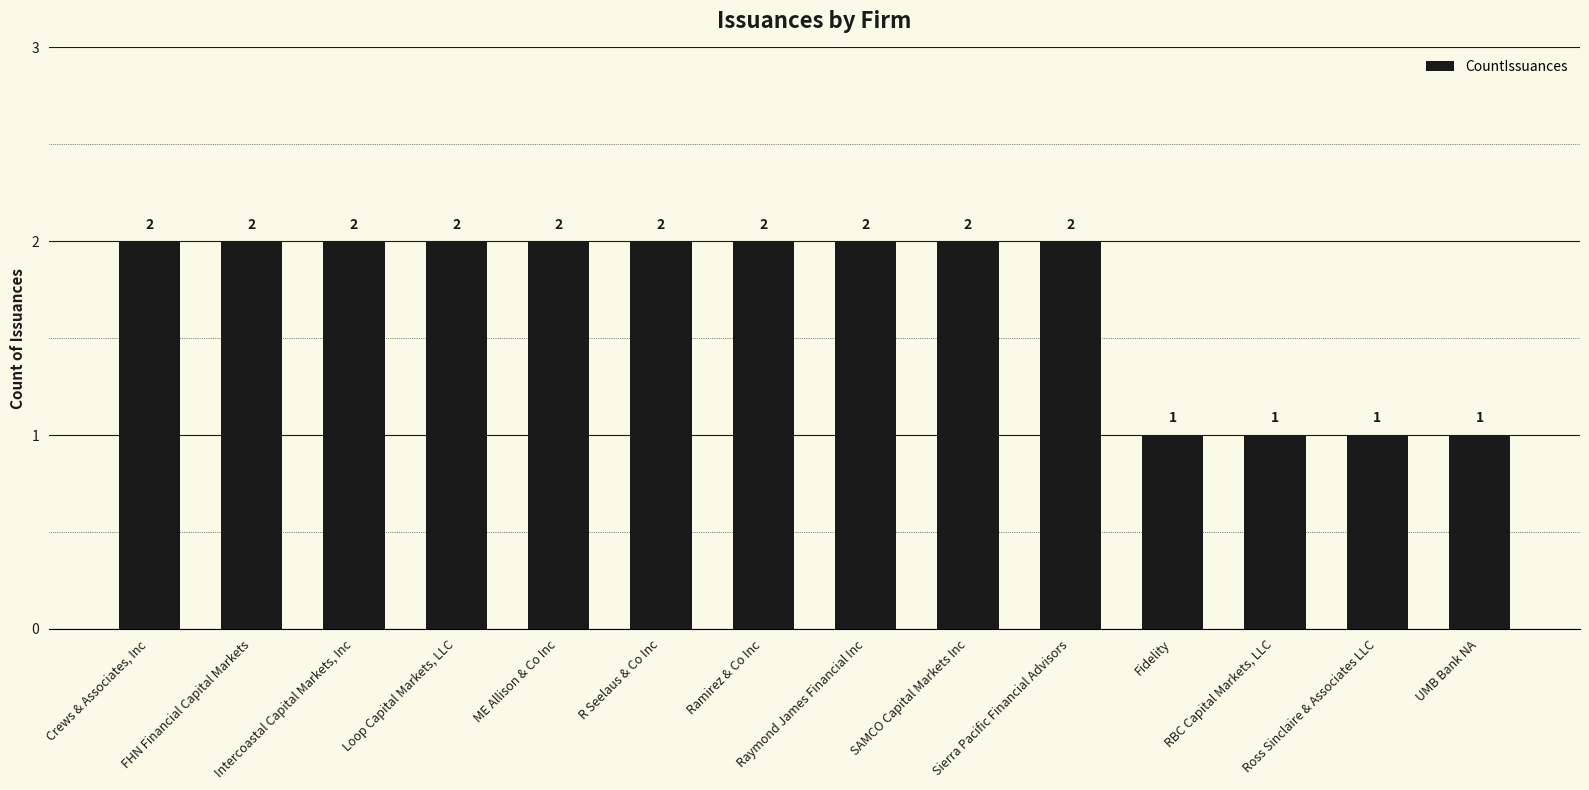

How many series are shown in this chart?

1